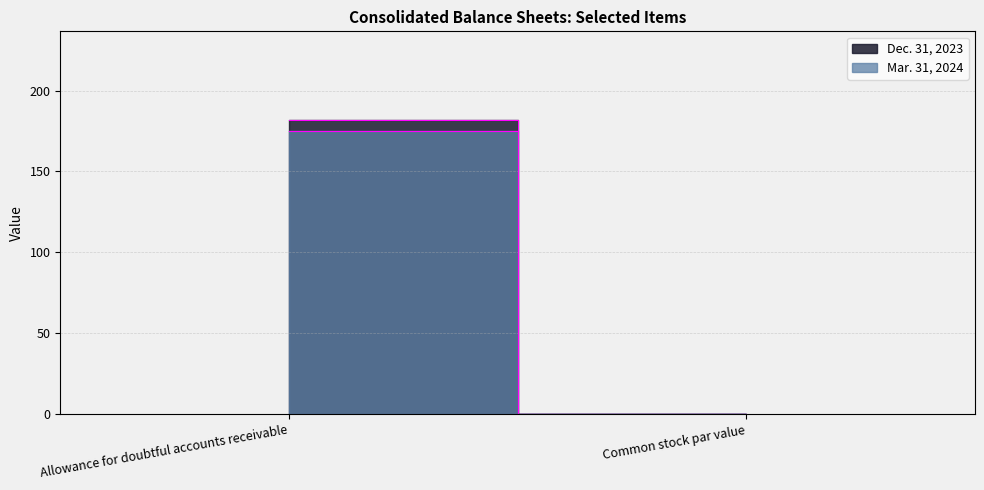

What is the smallest value displayed?

0.1